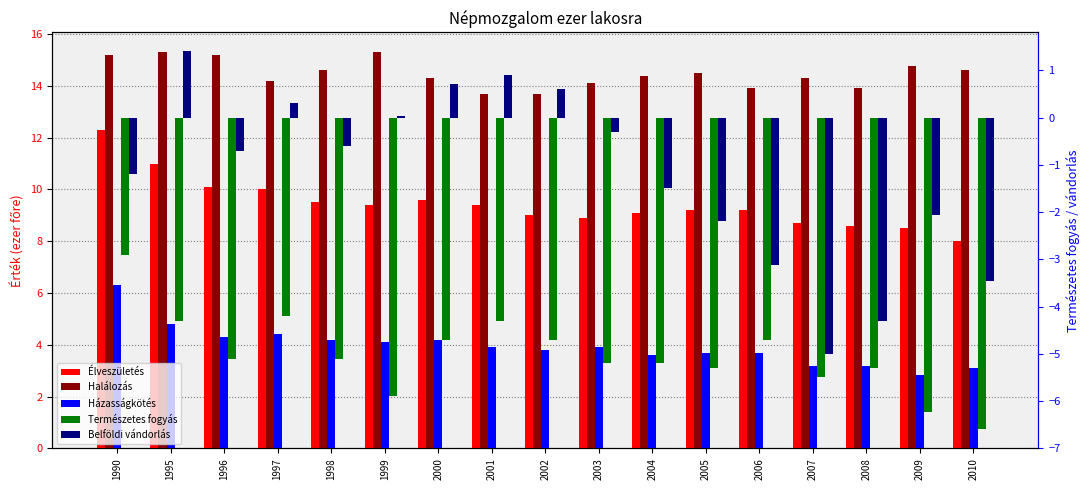

What is the value of the Házasságkötés bar at the 7th from the left?

4.2